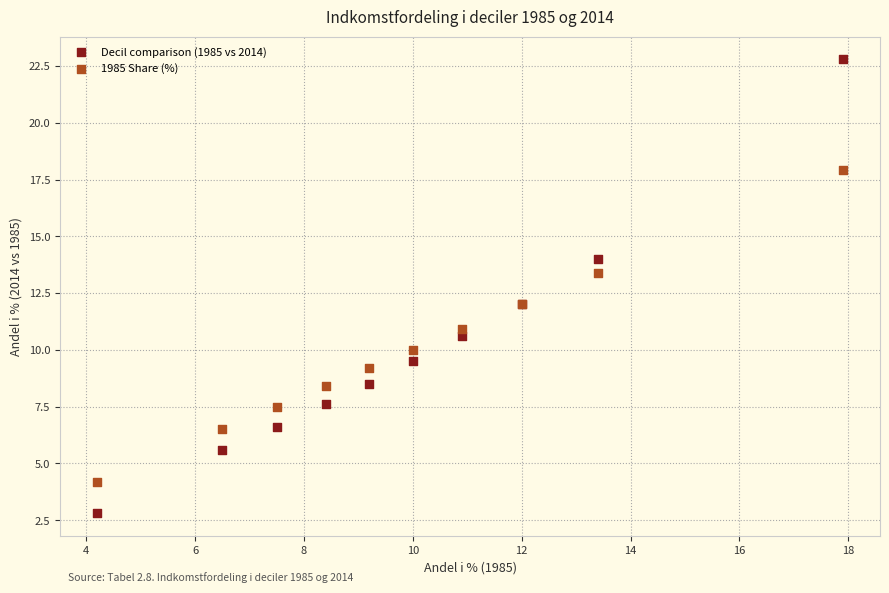

Which series reaches the maximum Y coordinate?

Decil comparison (1985 vs 2014)